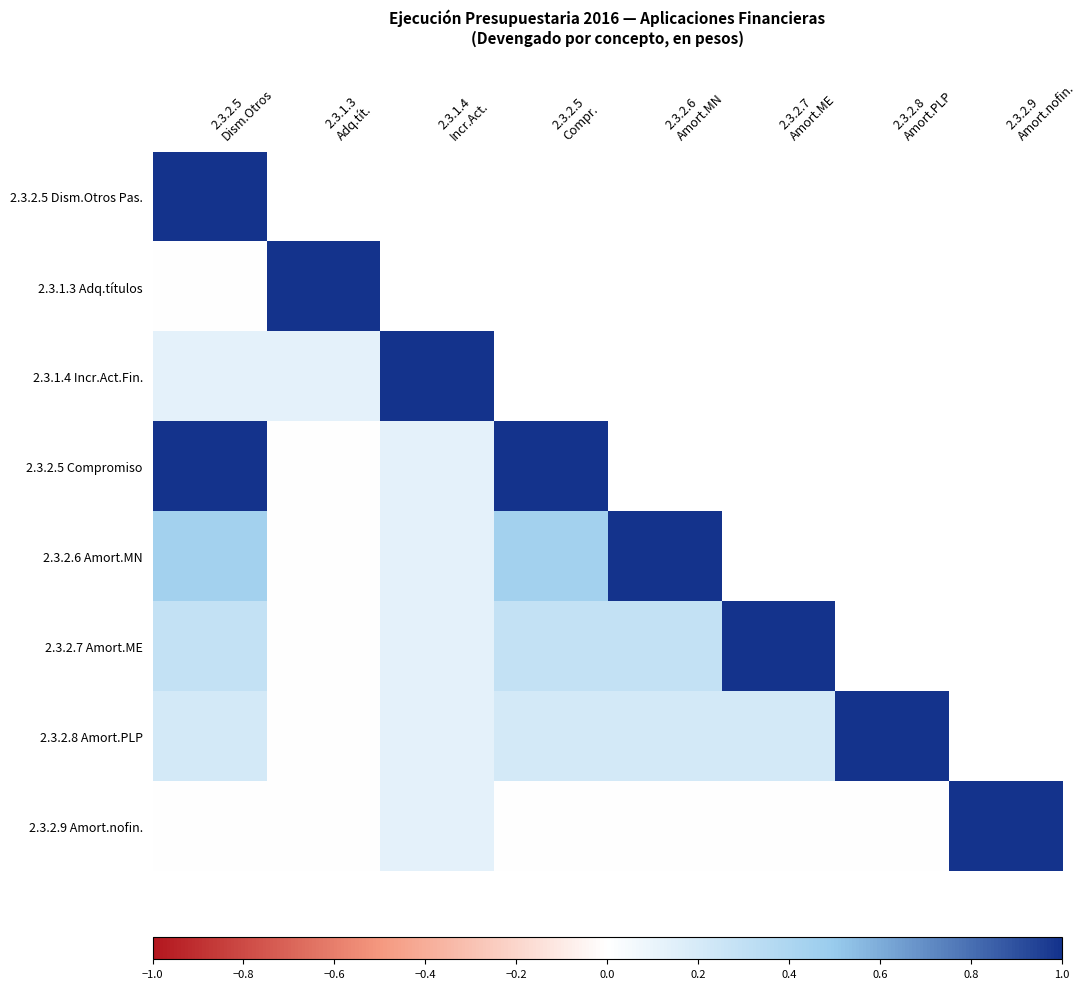

How many distinct data groups are displayed?

8